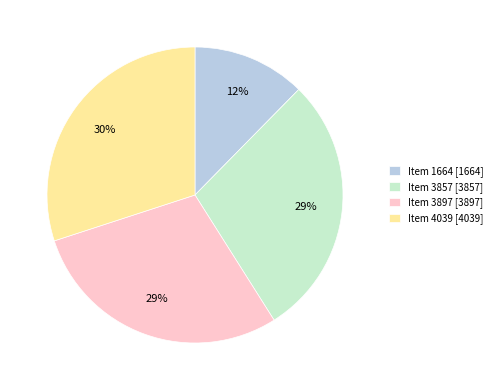

Which category has the smallest portion of the pie?

Item 1664